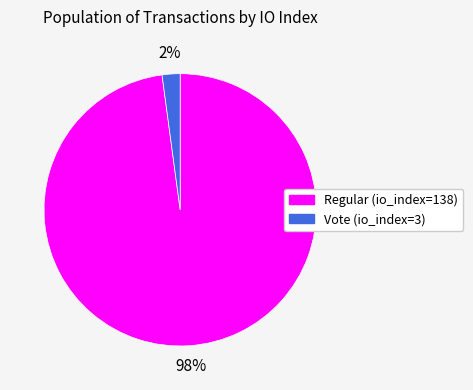

Is Regular (io_index=138) the majority of the pie?

Yes